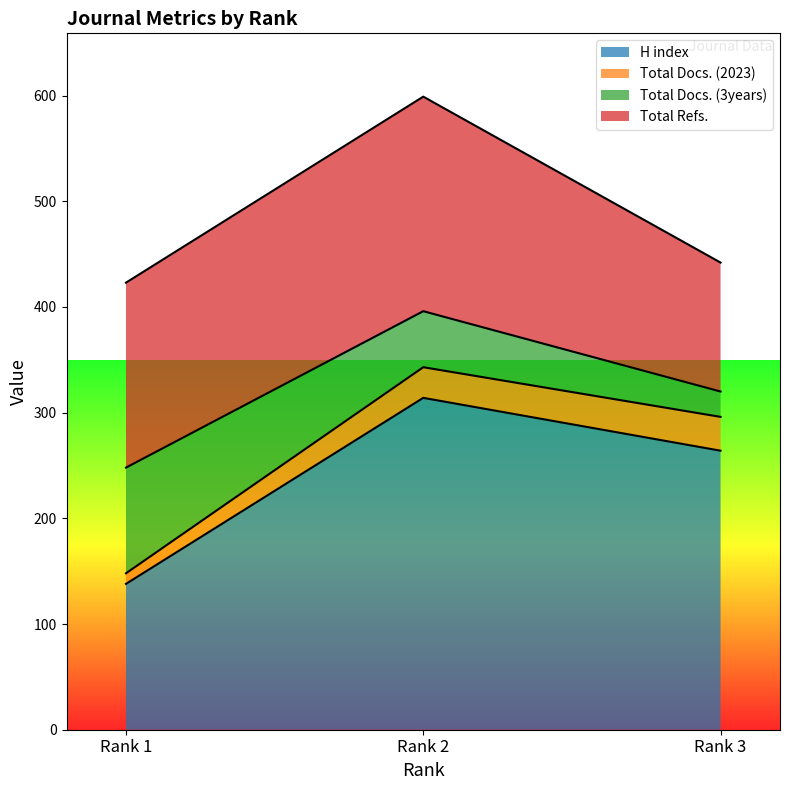

List the series in order of their peak value, lowest first.

Total Docs. (2023), Total Docs. (3years), Total Refs., H index